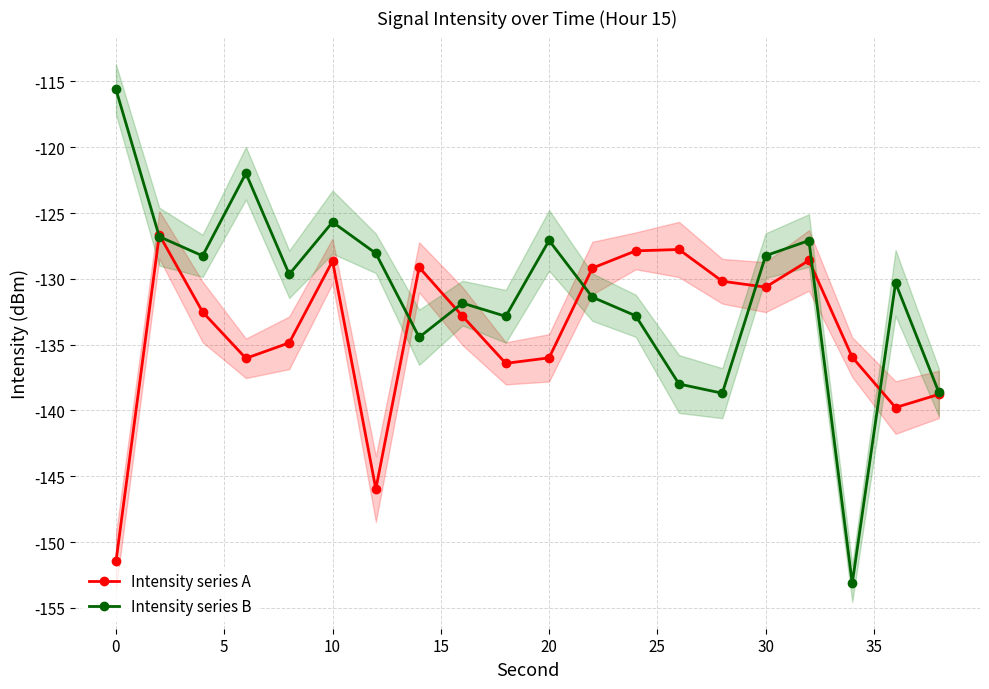

What is the value of the Intensity series A point at the 5th from the left?

-134.9